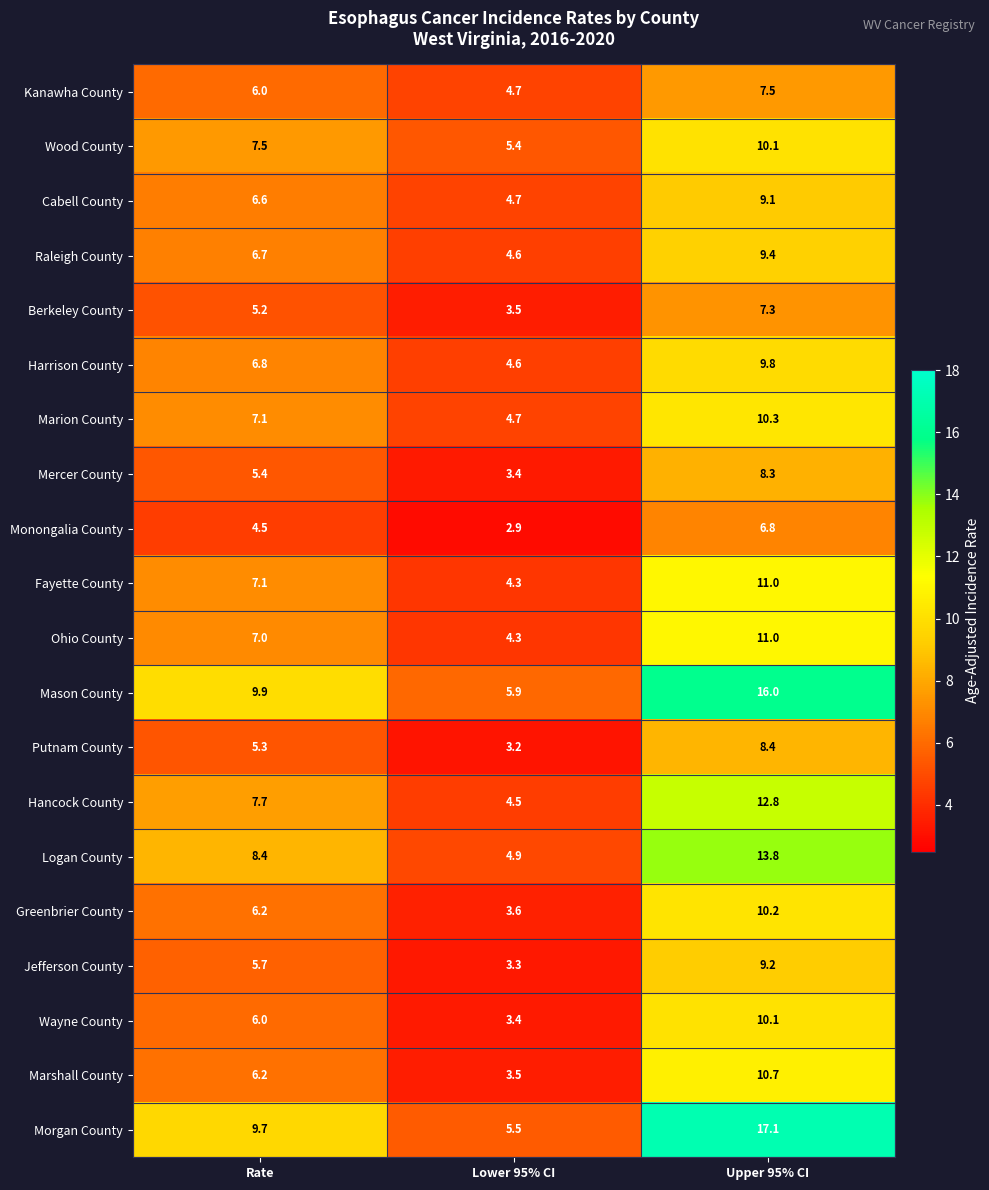

What is the spread (max minus min) of values at Lower 95% CI?

3.0